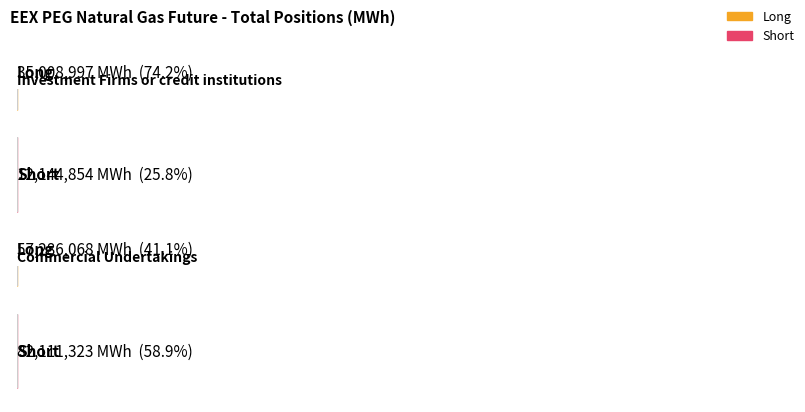

What is the highest value of the Short series?

82111323